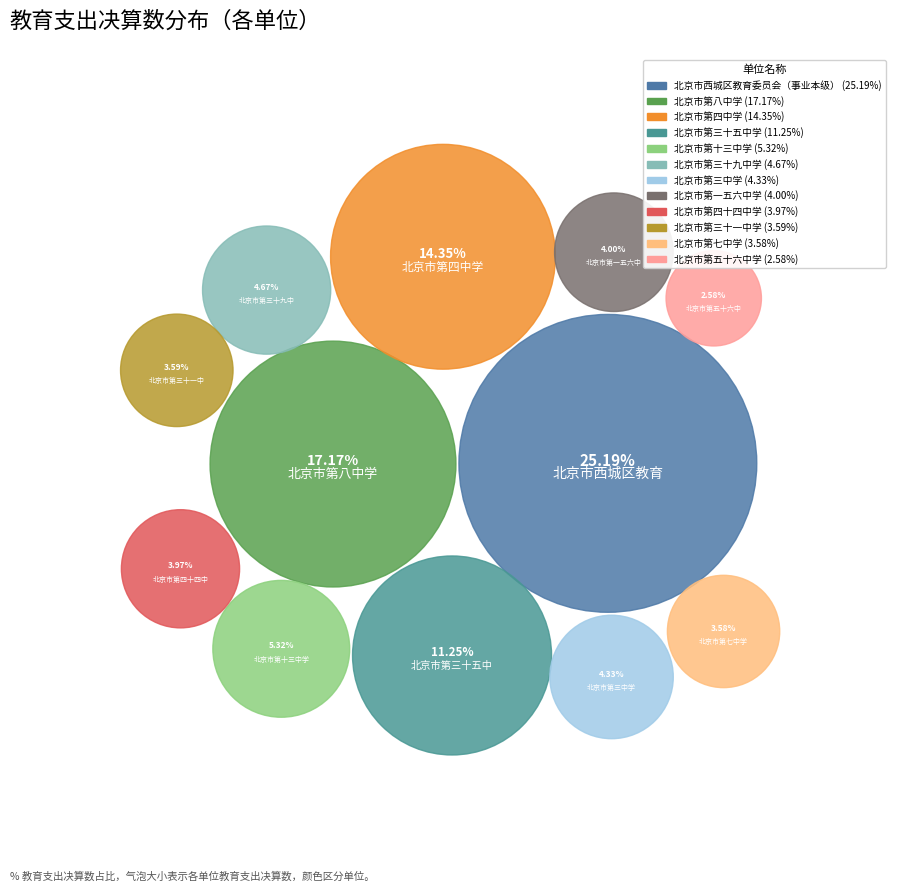

Rank the categories by value from lowest to highest.

北京市第五十六中学, 北京市第七中学, 北京市第三十一中学, 北京市第四十四中学, 北京市第一五六中学, 北京市第三中学, 北京市第三十九中学, 北京市第十三中学, 北京市第三十五中学, 北京市第四中学, 北京市第八中学, 北京市西城区教育委员会（事业本级）